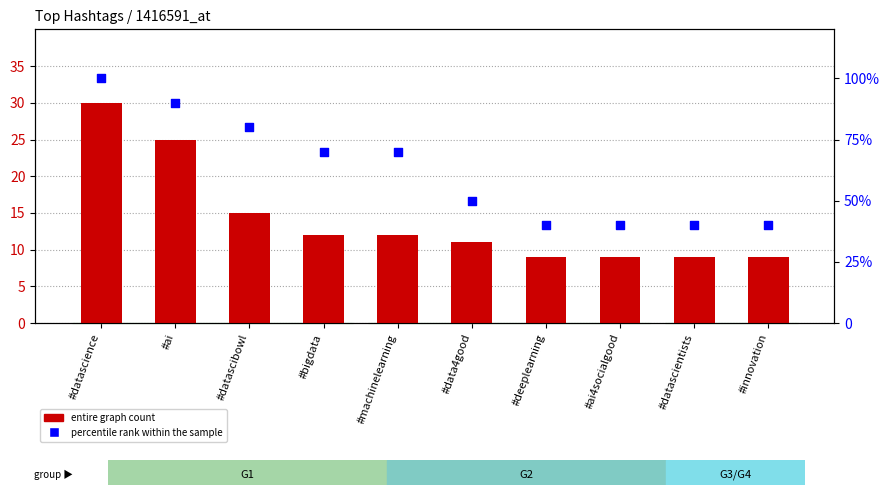

At which category is the sum across all series the highest?

#datascience